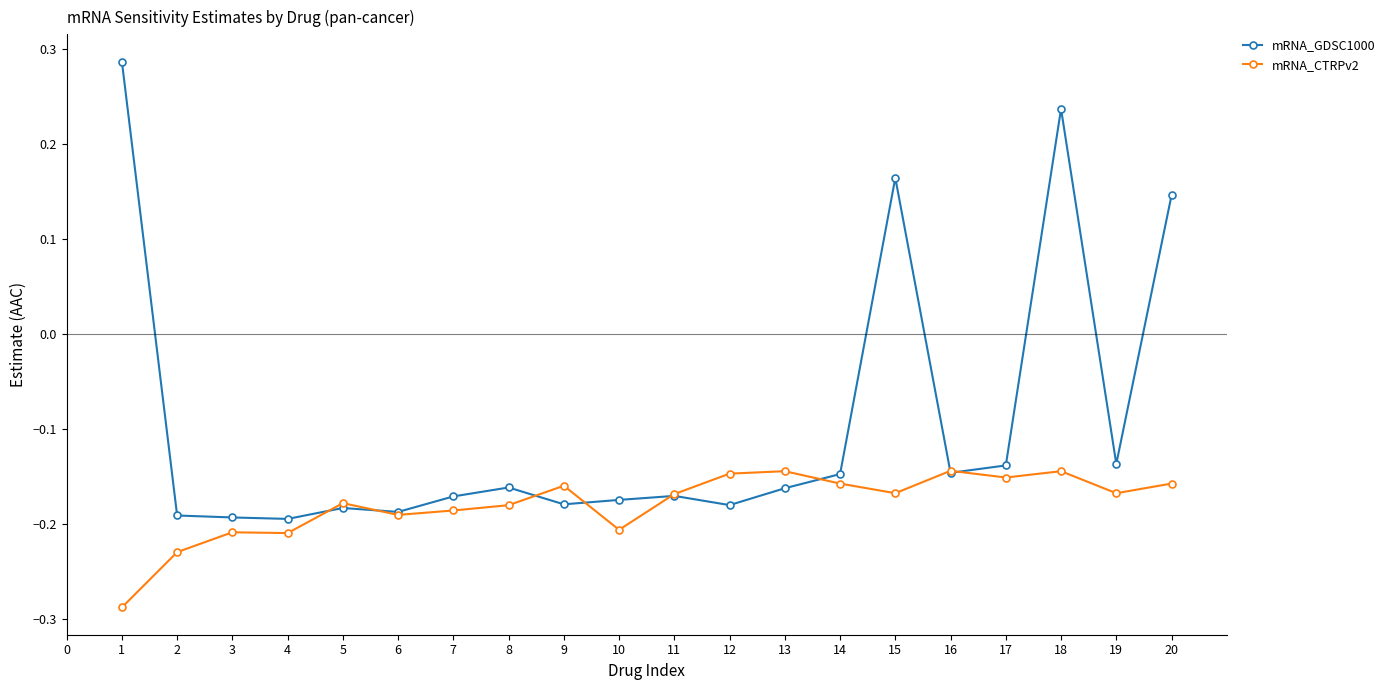

At which category is the sum across all series the highest?

18